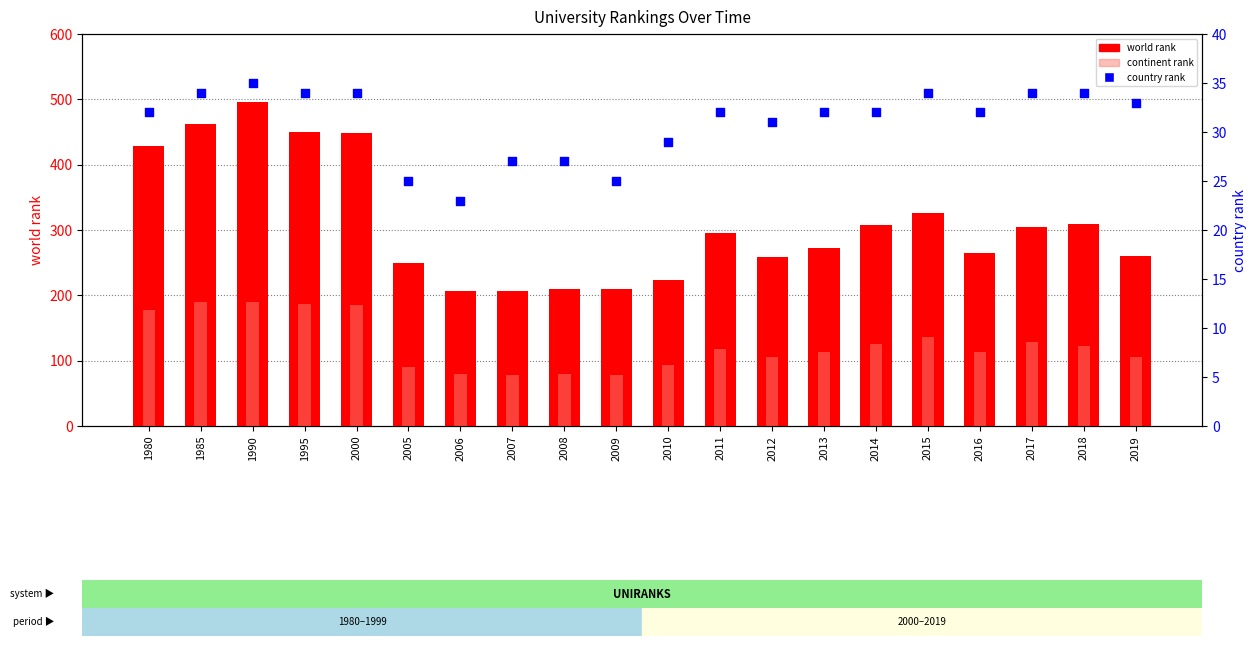

Which series has the largest Y range (max minus min)?

world rank